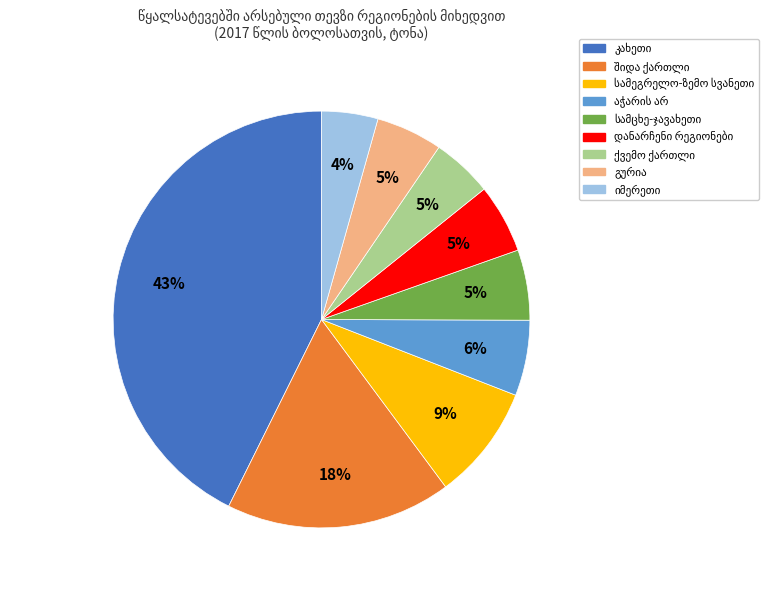

Is there a majority slice in this chart?

No